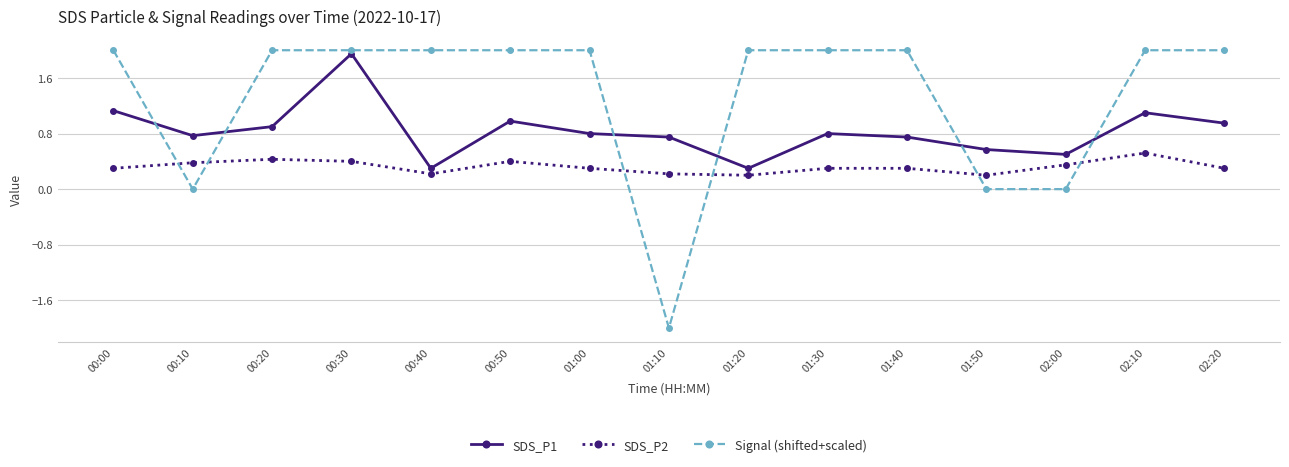

The SDS_P1 series shows 0.8 at 01:10. True or false?

True